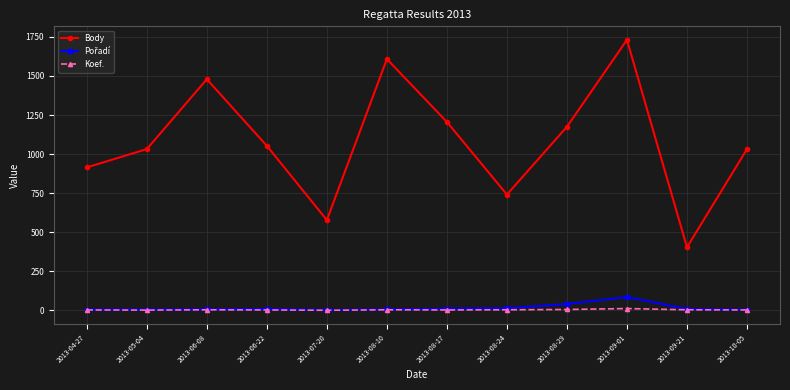

What is the sum of the Body values at 2013-07-20 and 2013-08-24?

1319